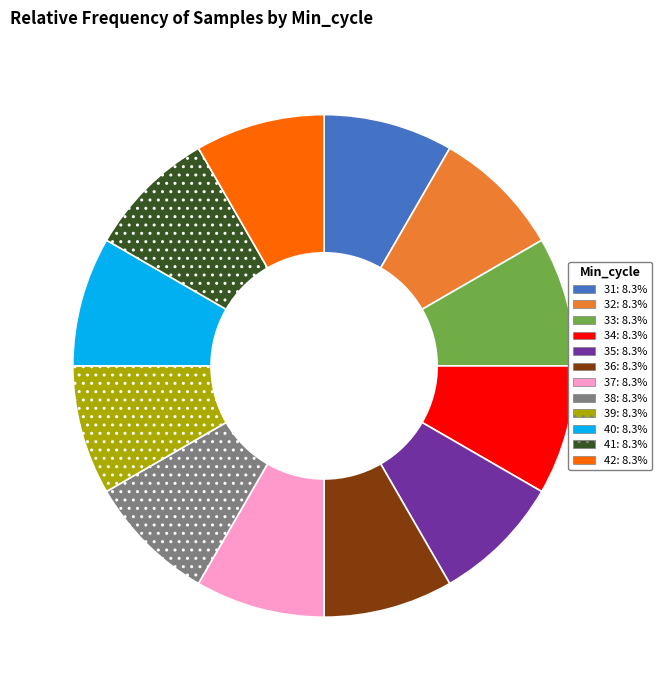

Count the number of slices in the pie.

12